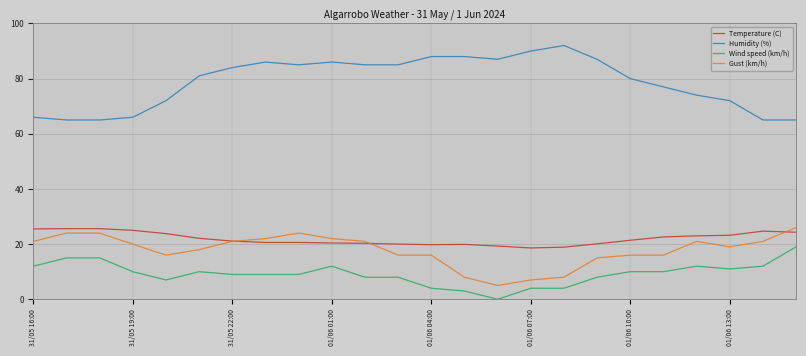

What is the minimum value for Gust (km/h)?

5.0